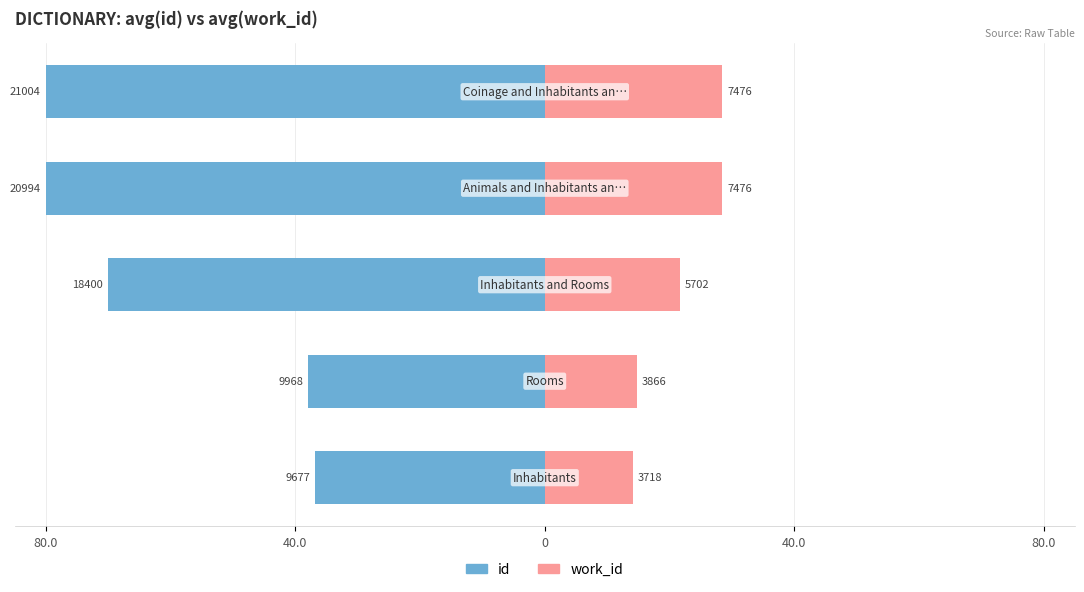

Reading left to right, list all the values displayed in this chart.

id: 80.0=-36.9	40.0=-38.0	0=-70.1	40.0=-80.0	80.0=-80.0
work_id: 80.0=14.2	40.0=14.7	0=21.7	40.0=28.5	80.0=28.5